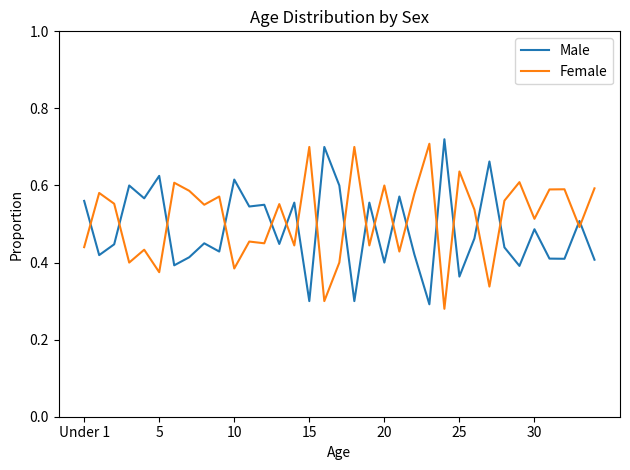

Which series has the largest total across all categories?

Female